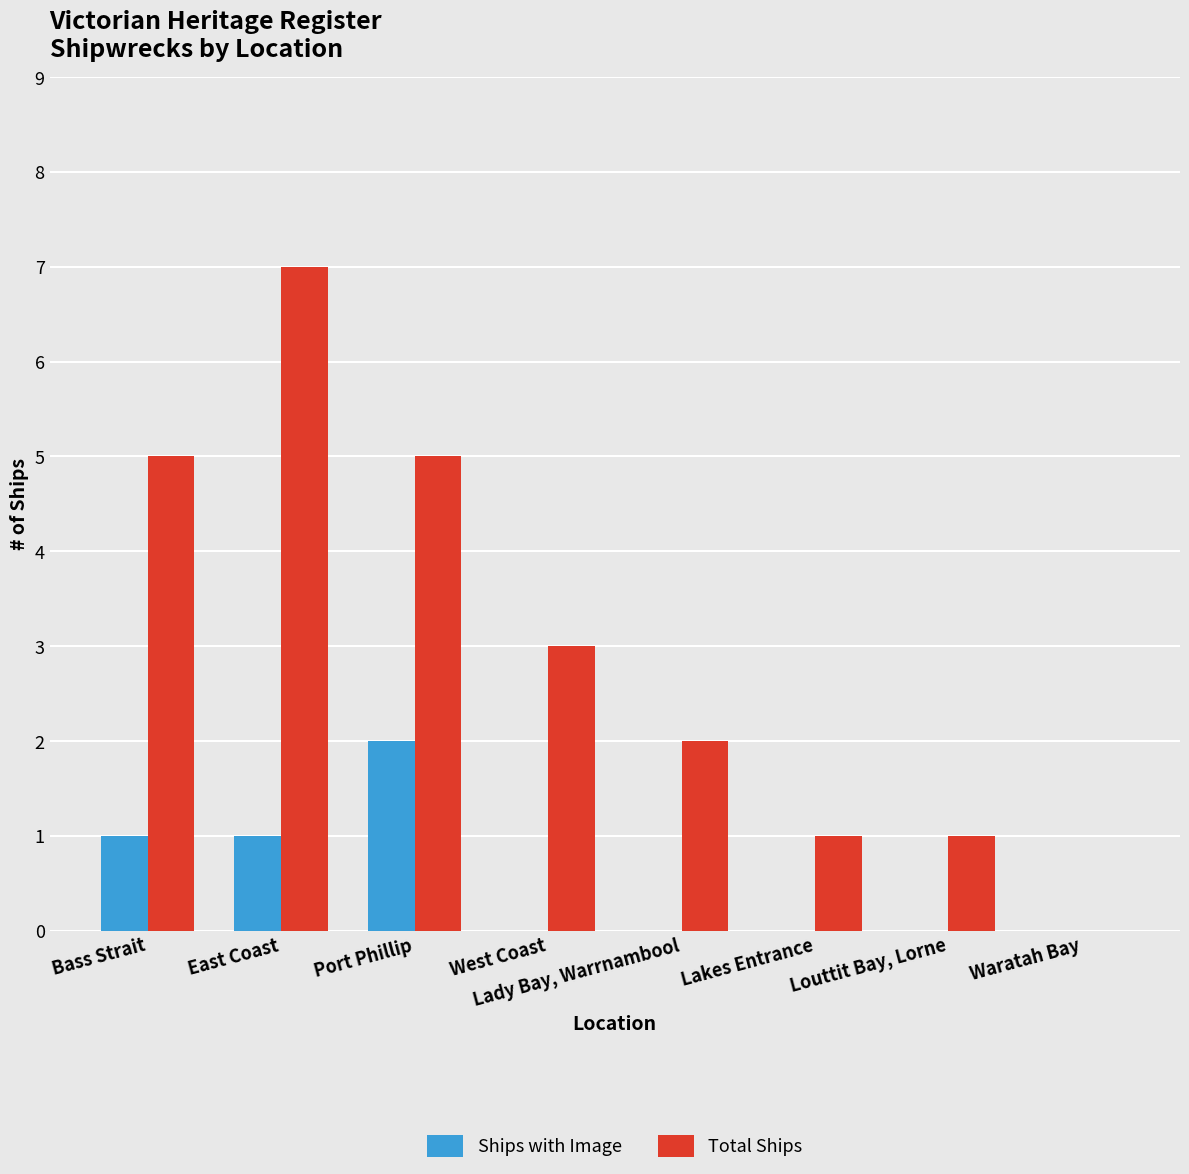

How many distinct data groups are displayed?

2